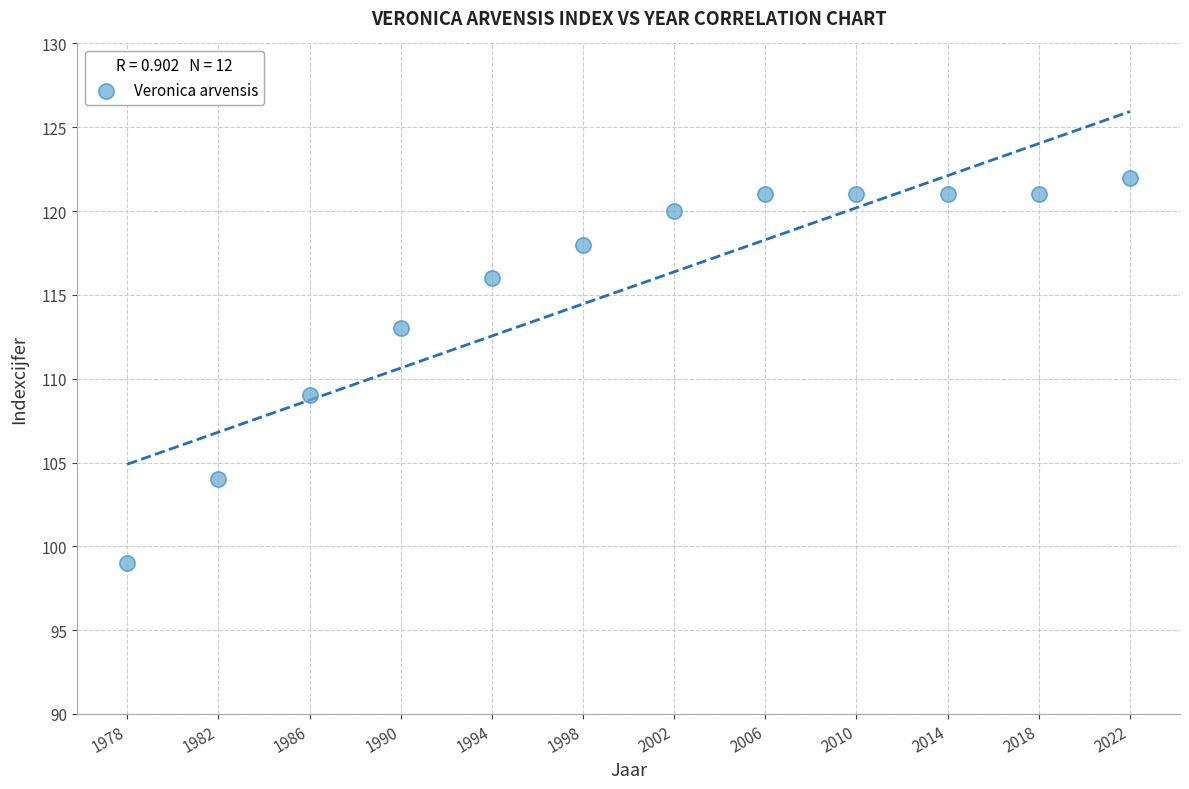

What is the range of X values (max minus min)?

44